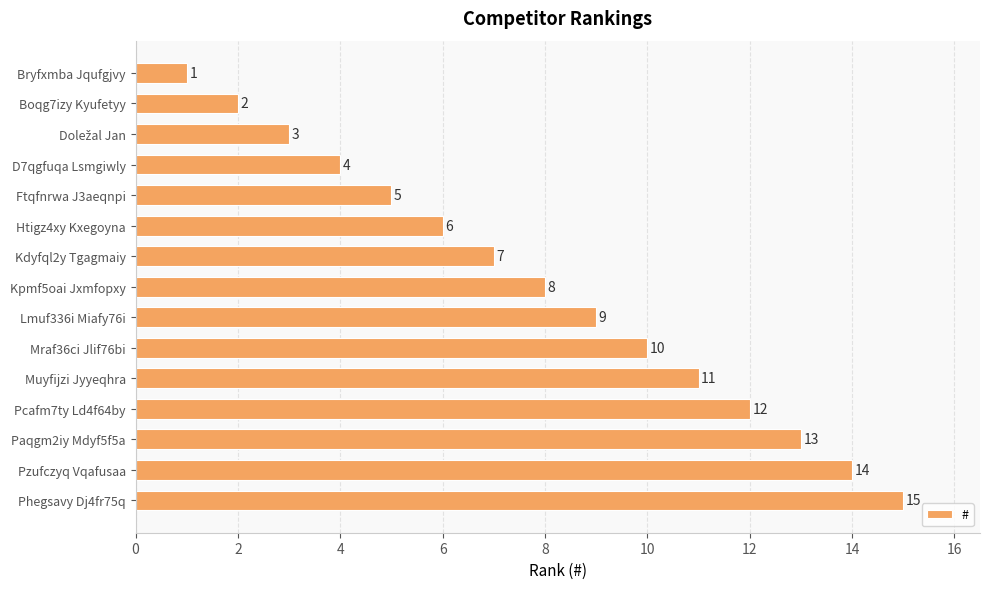

What is the sum of the values at Paqgm2iy Mdyf5f5a and Htigz4xy Kxegoyna?

19